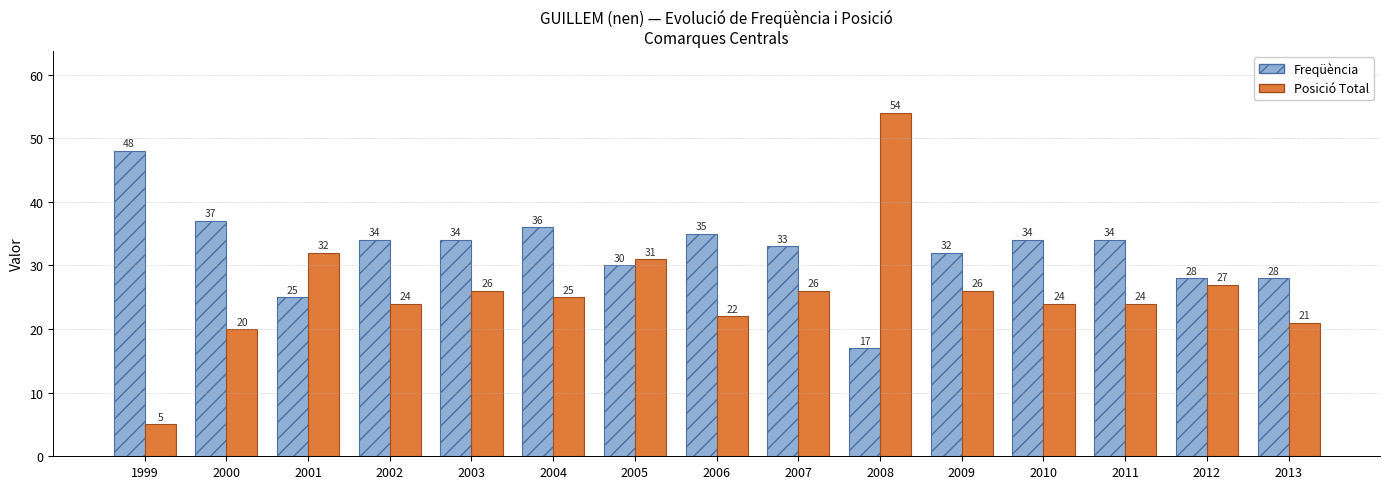

Reading left to right, extract all data points from this chart.

Freqüència: 48	37	25	34	34	36	30	35	33	17	32	34	34	28	28
Posició Total: 5	20	32	24	26	25	31	22	26	54	26	24	24	27	21